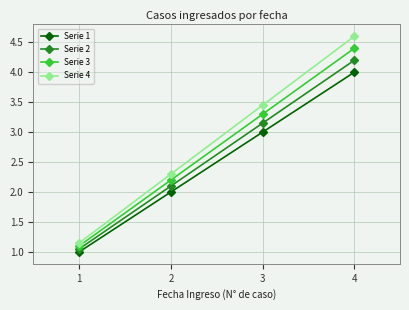

What is the sum of all Serie 2 values?

10.5